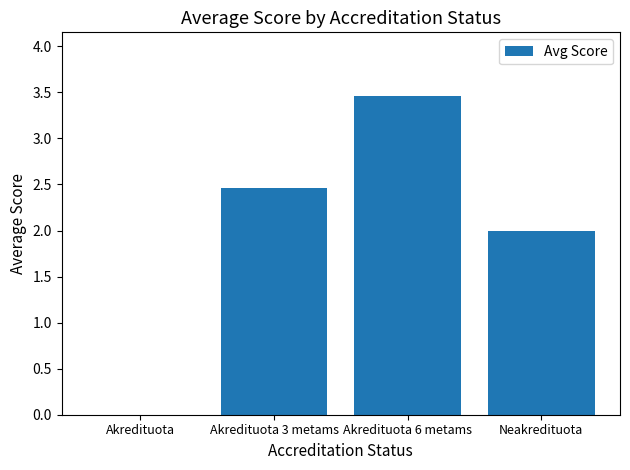

How many categories are shown in the chart?

4